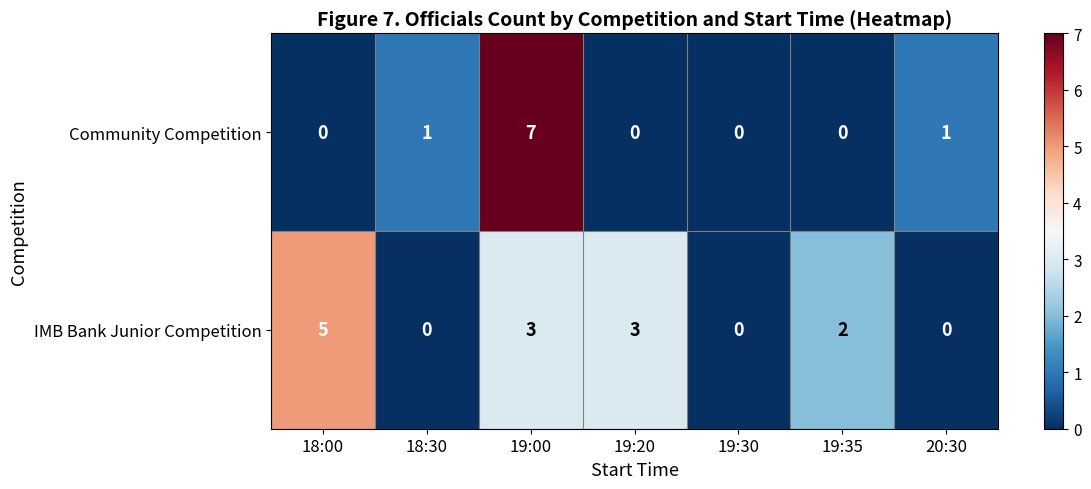

The Community Competition series shows 7 at 19:00. True or false?

True